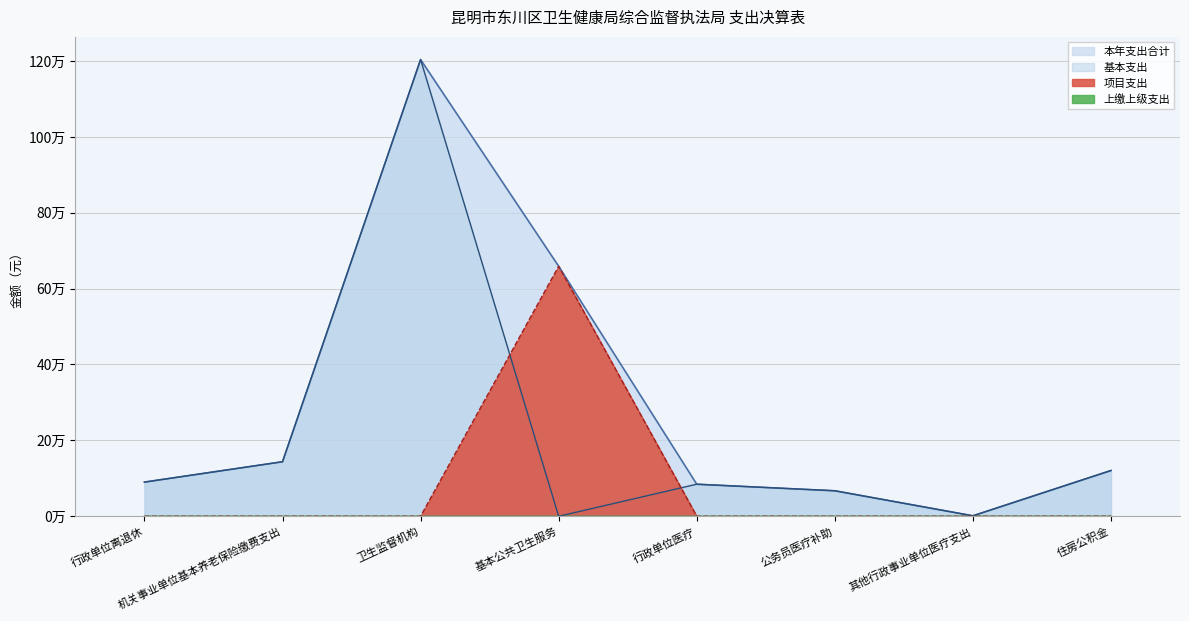

Is the value of 项目支出 at 行政单位离退休 greater than the value of 本年支出合计 at 其他行政事业单位医疗支出?

No